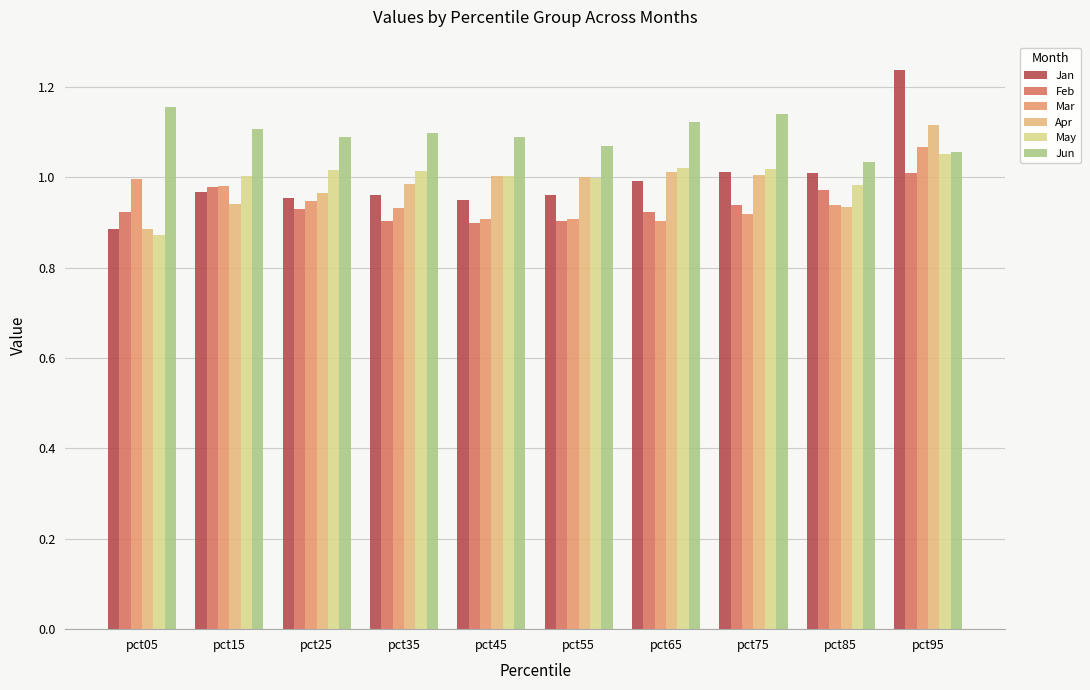

What is the average value of the Jan series?

1.0